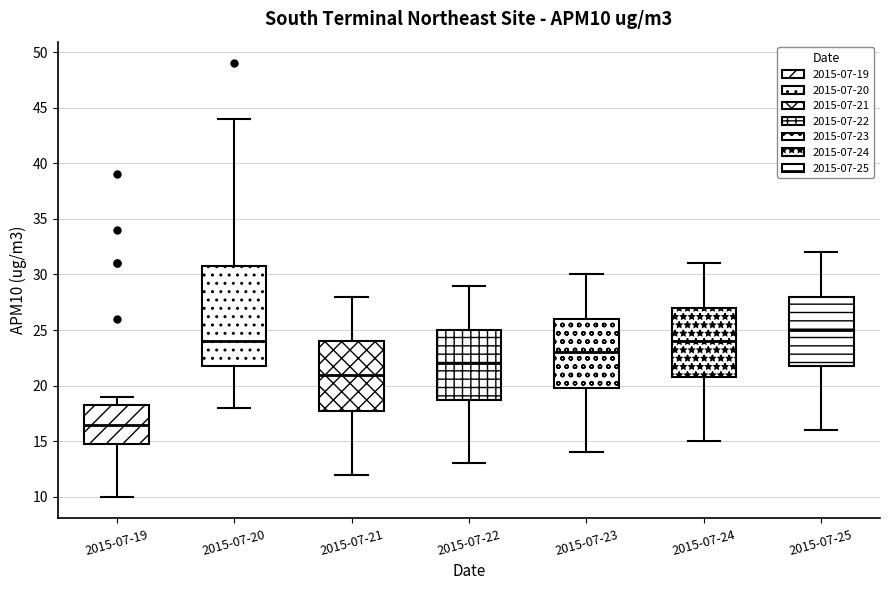

Comparing the boxes themselves (not the whiskers), which one is the tallest?

2015-07-20